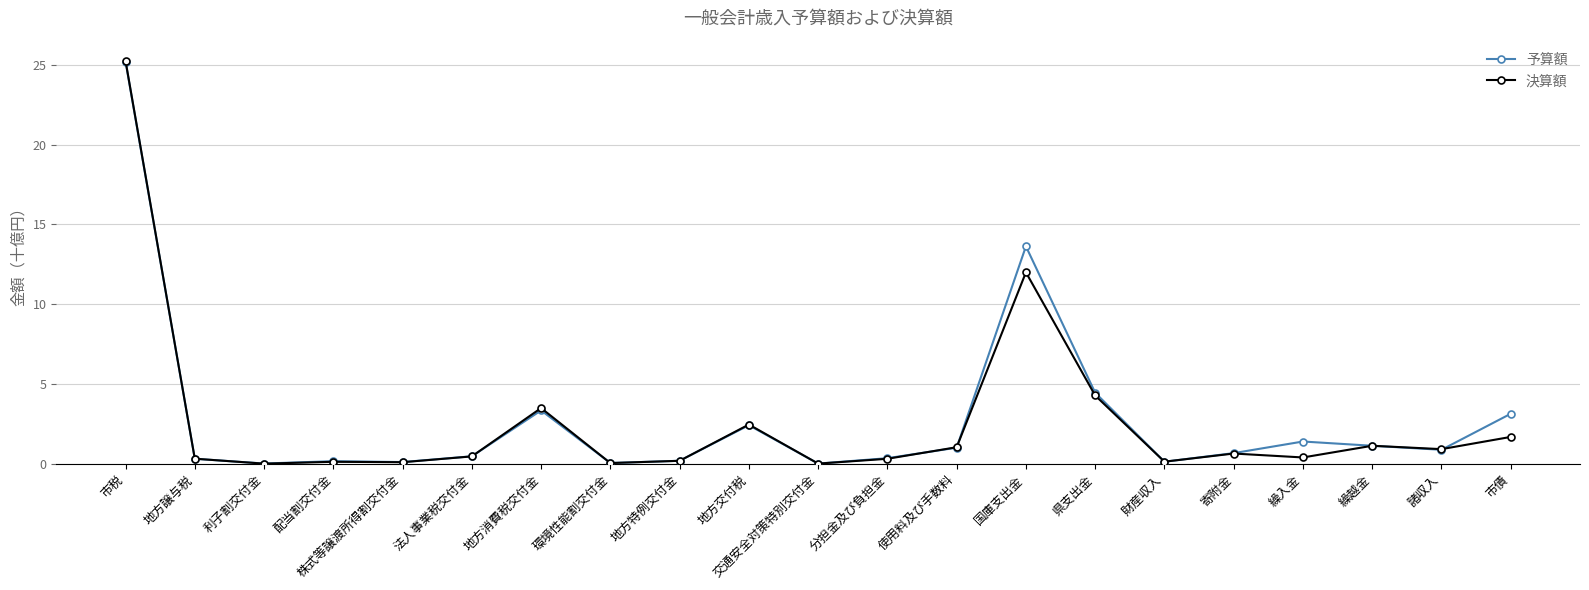

Between 地方譲与税 and 繰入金, which series saw the biggest shift?

予算額